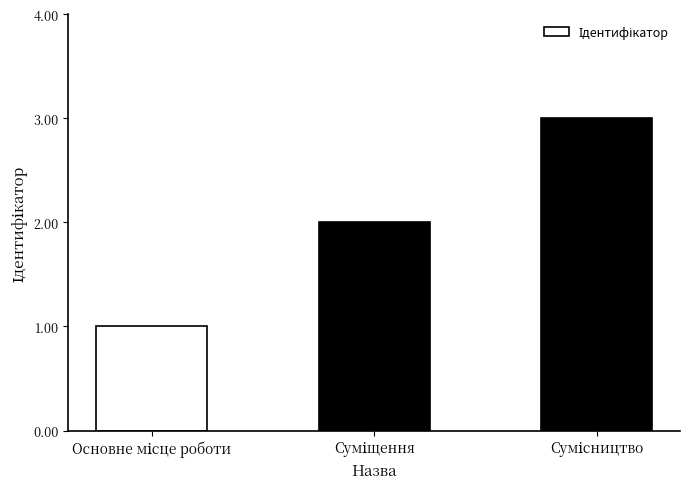

What is the difference between the second highest and minimum values?

1